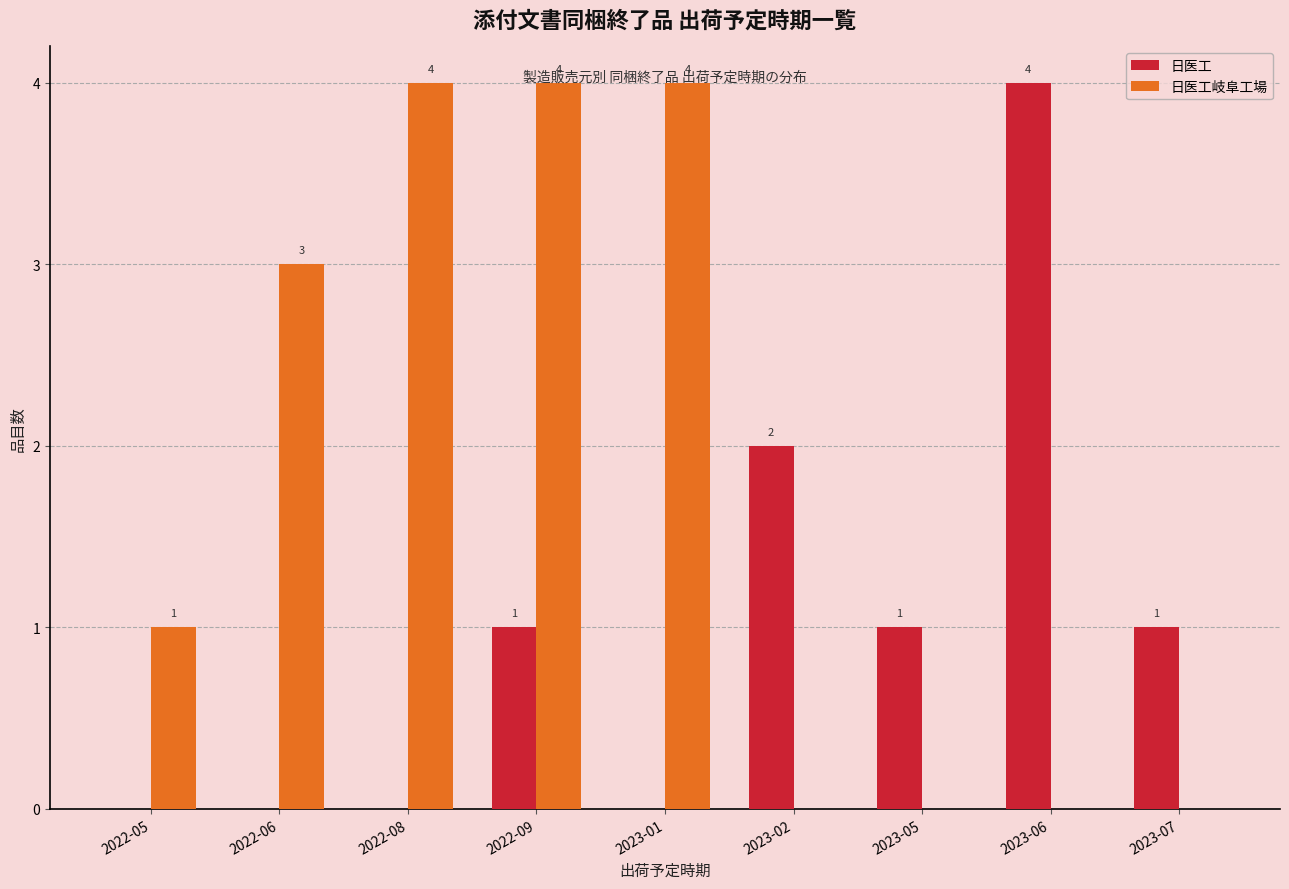

Which series has the largest total across all categories?

日医工岐阜工場